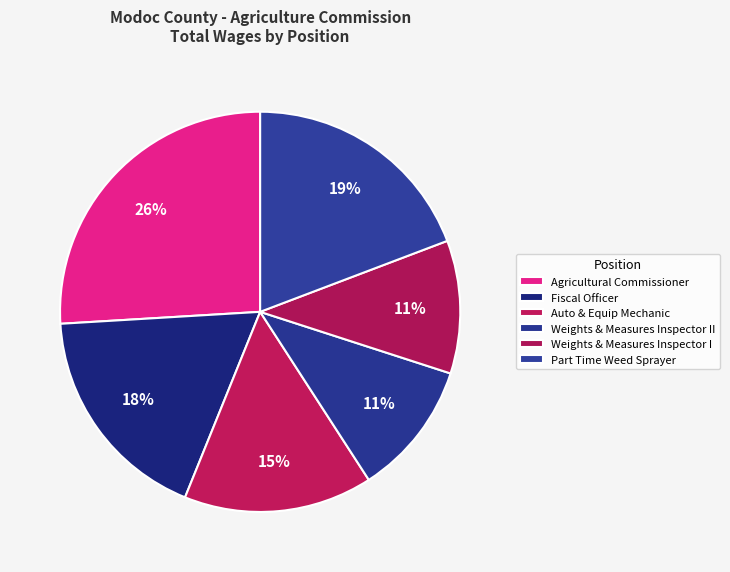

What portion of the pie excludes Auto & Equip Mechanic?

84.7%